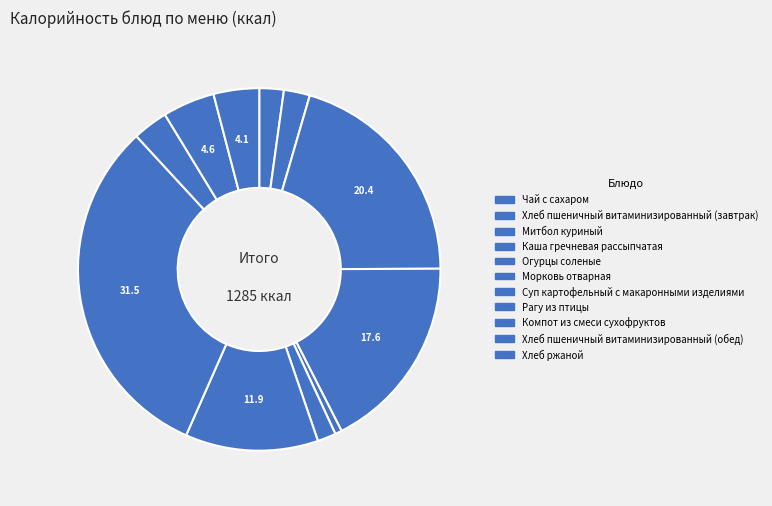

Which slice is the largest?

Рагу из птицы